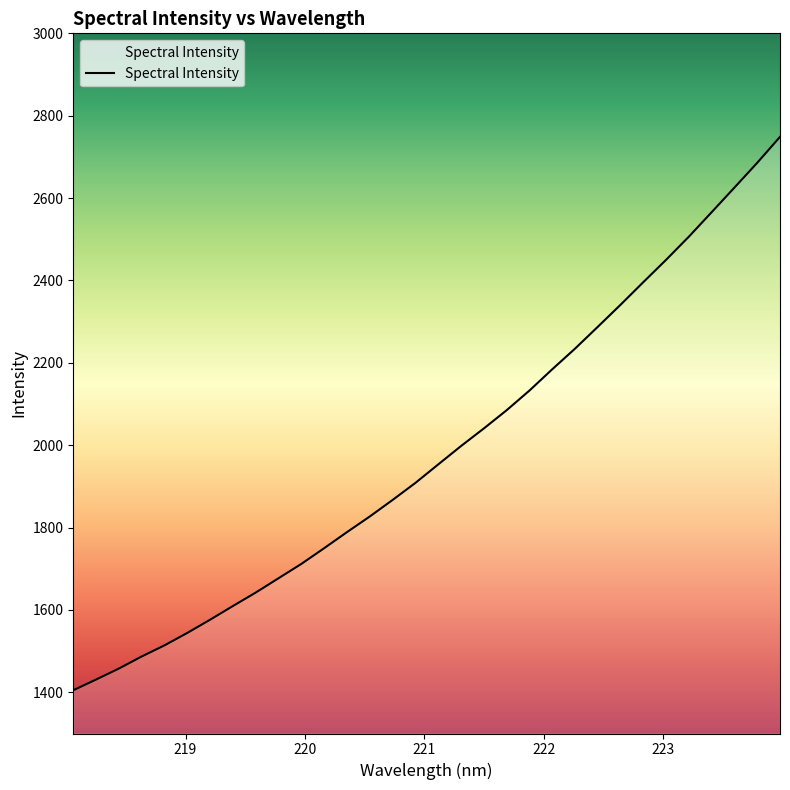

What is the maximum value shown in the chart?

2748.6